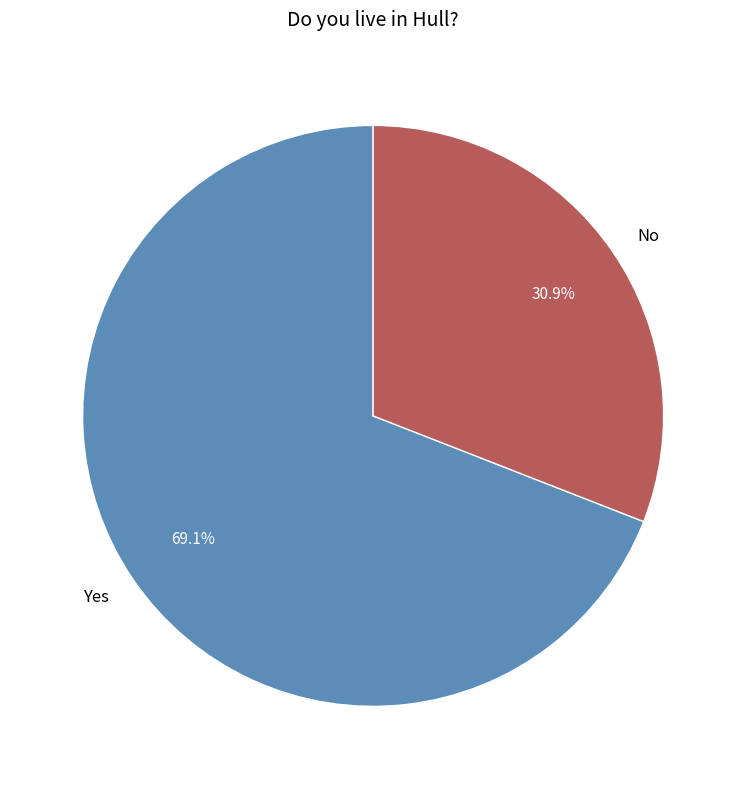

What is the largest slice in the pie chart?

Yes